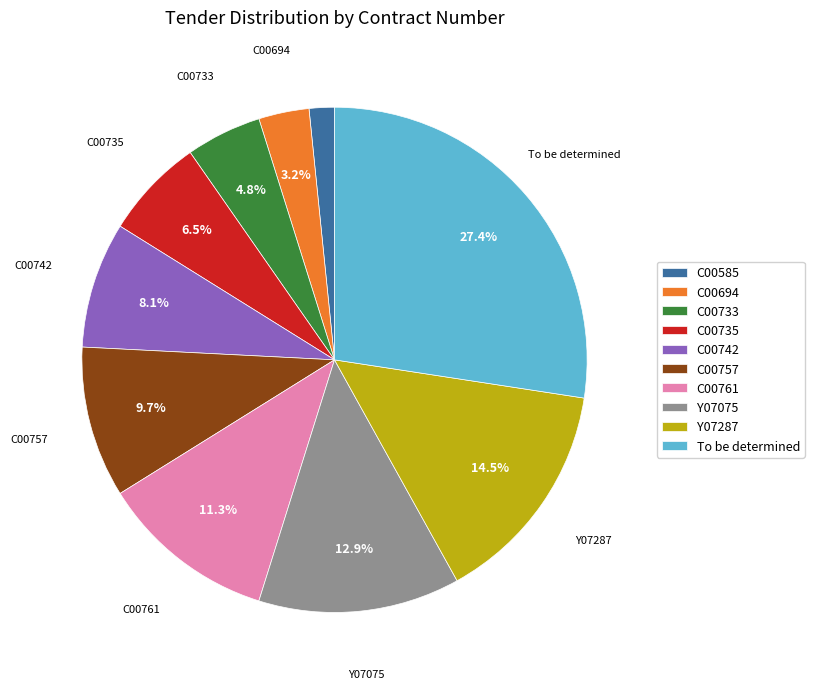

To the nearest percent, what portion does C00761 represent?

11%